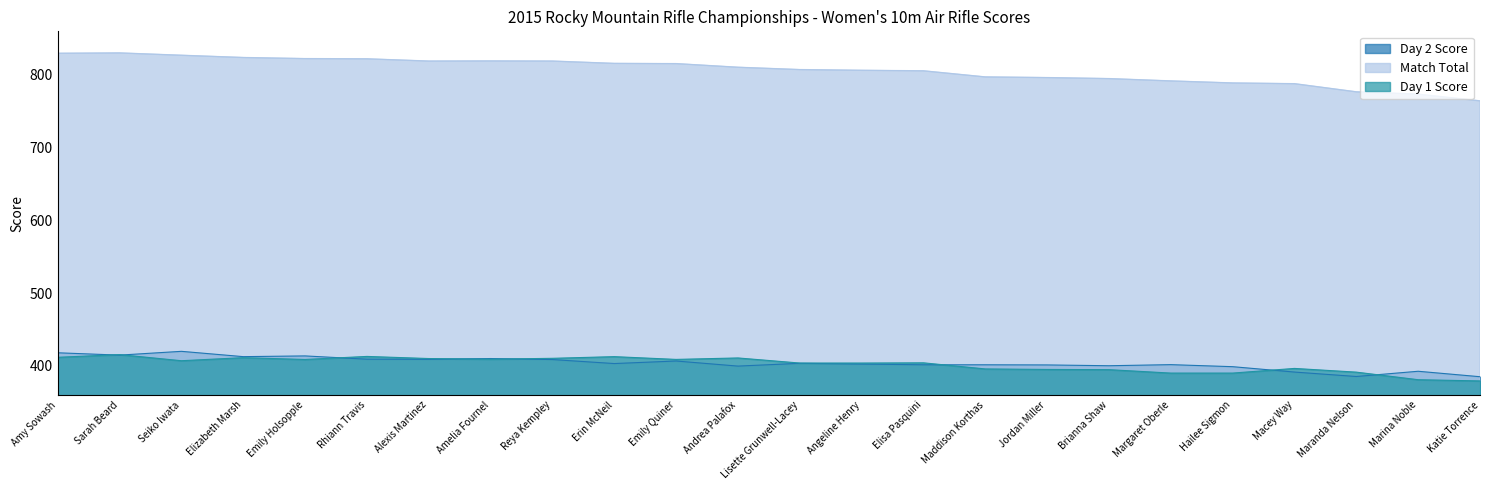

At which label is Day 1 Score closest to 397?

Macey Way